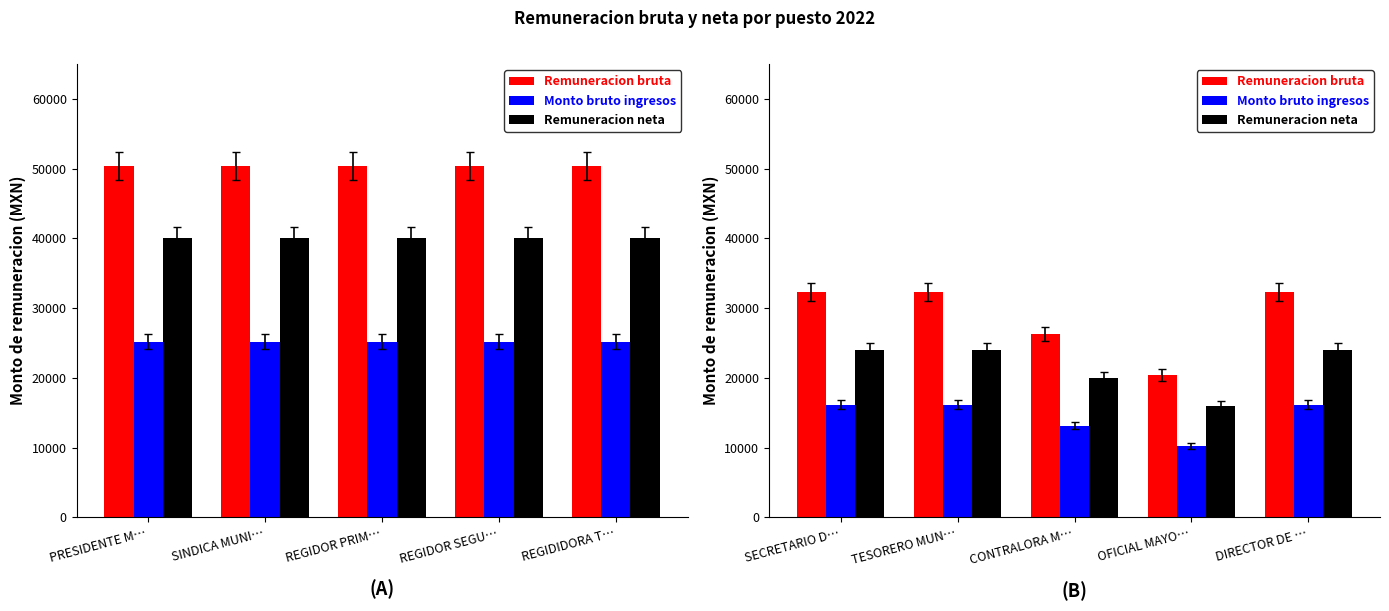

What is the value of the Monto bruto ingresos bar at the 3rd from the left?

13128.2